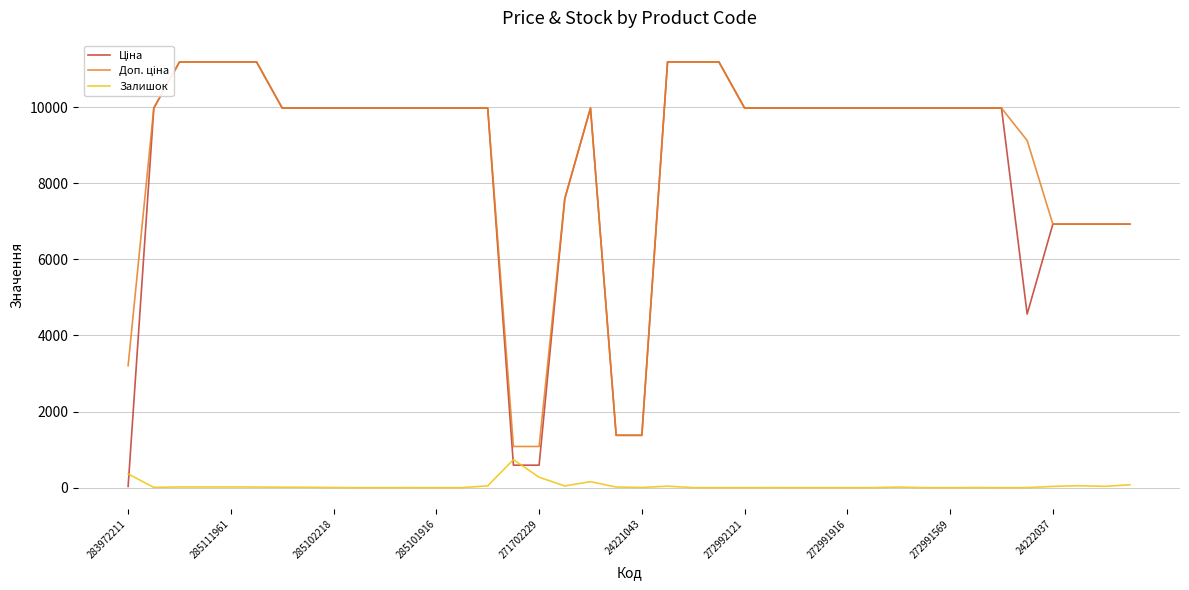

Is the value of Доп. ціна at 24222037 greater than the value of Залишок at 24222037?

Yes